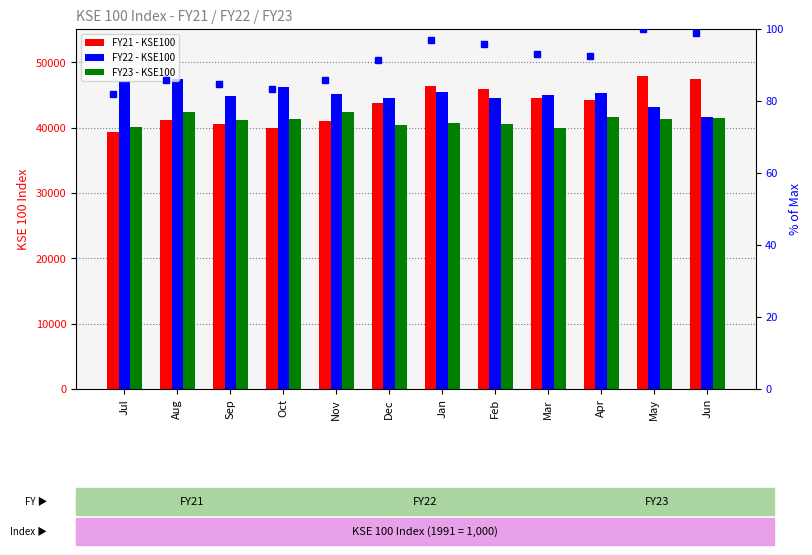

Which series has the largest total across all categories?

FY22